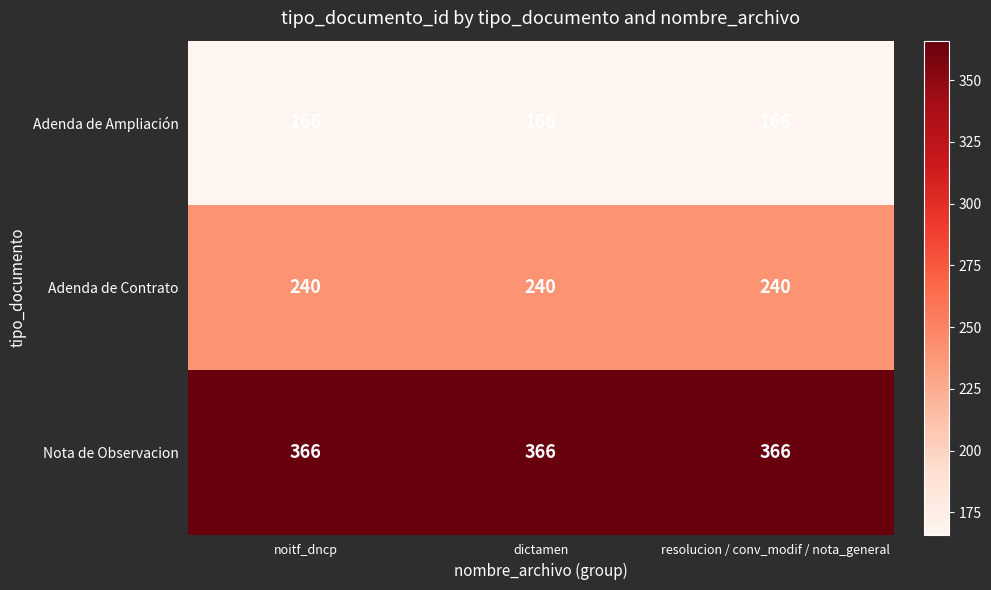

True or false: Adenda de Contrato has a value of 240 at noitf_dncp.

True